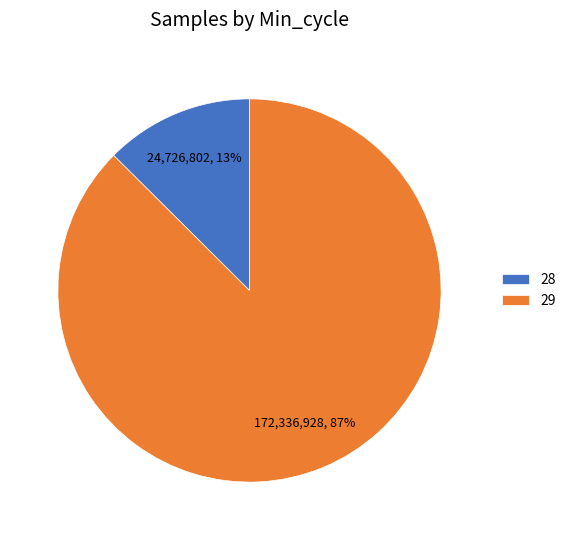

To the nearest percent, what percentage of the pie is 29?

87%